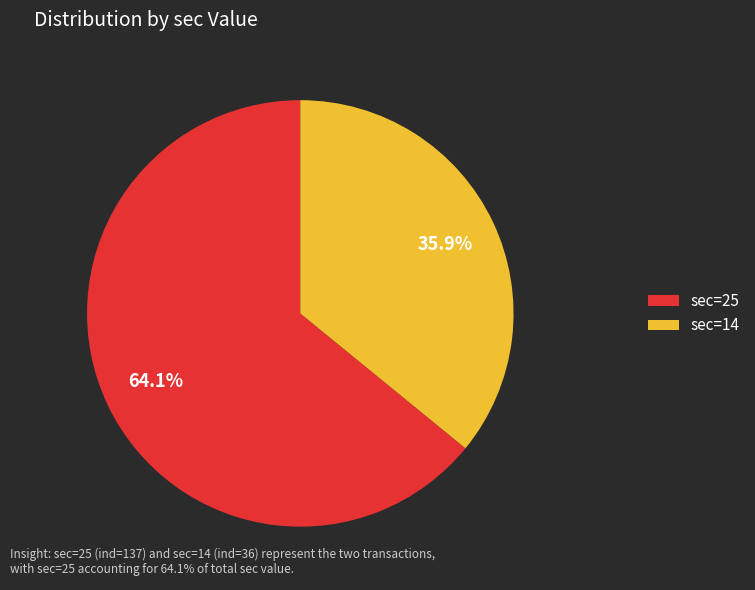

What percentage is NOT represented by sec=25?

35.9%